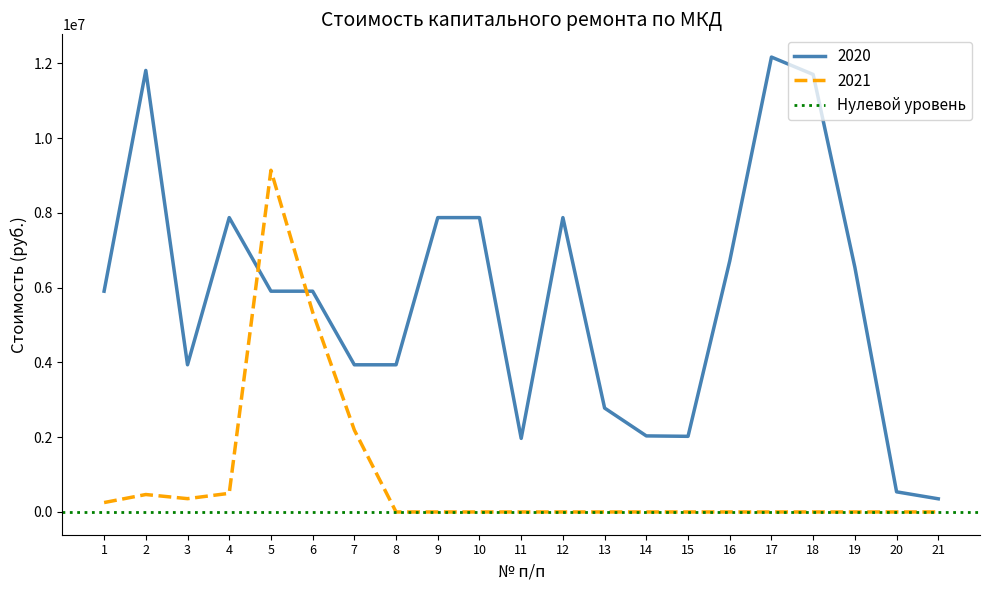

Which category has the lowest value across all series?

8